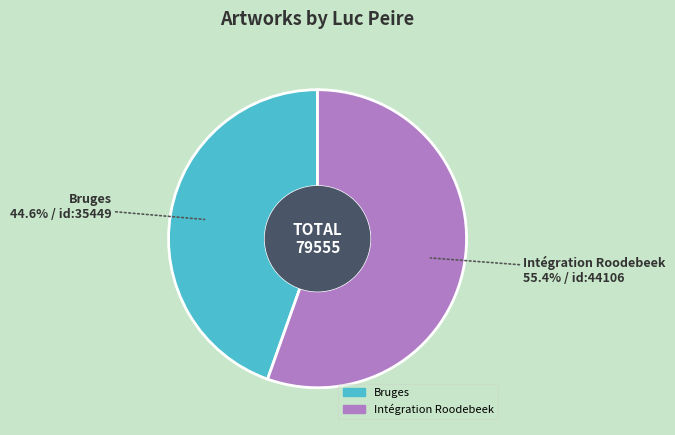

How many slices are in this pie chart?

2